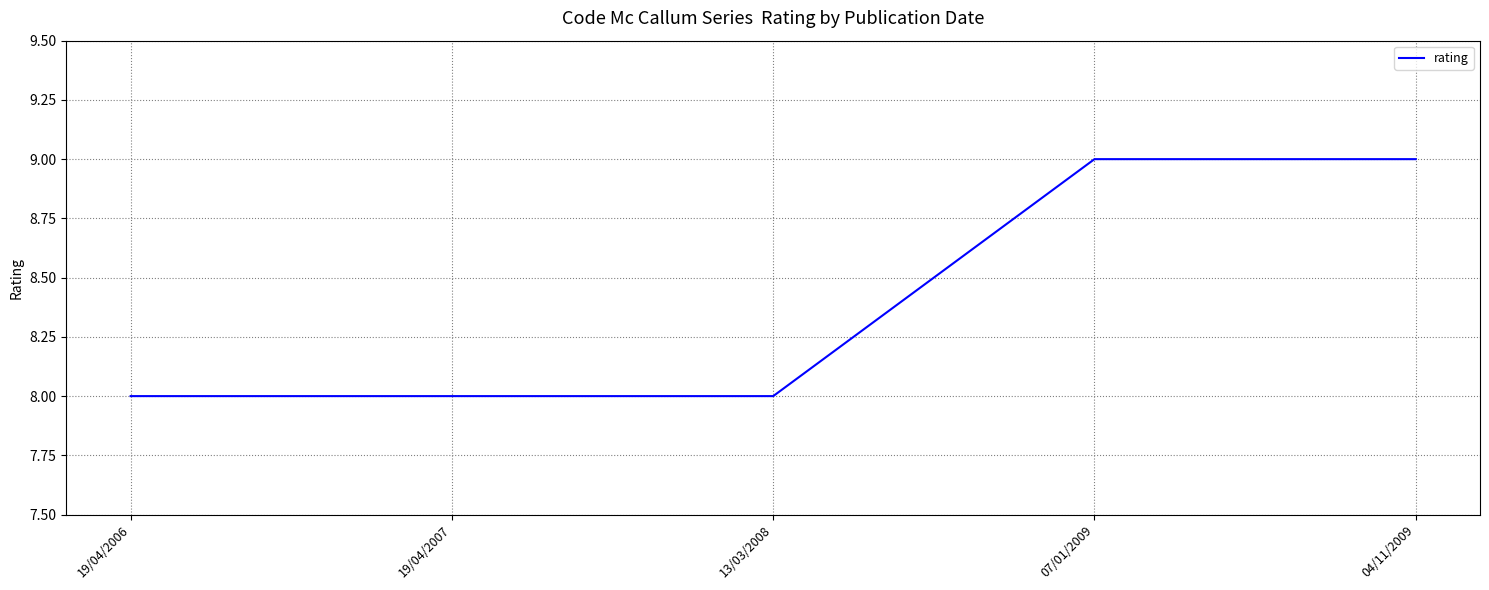

Reading left to right, list all the values displayed in this chart.

8	8	8	9	9